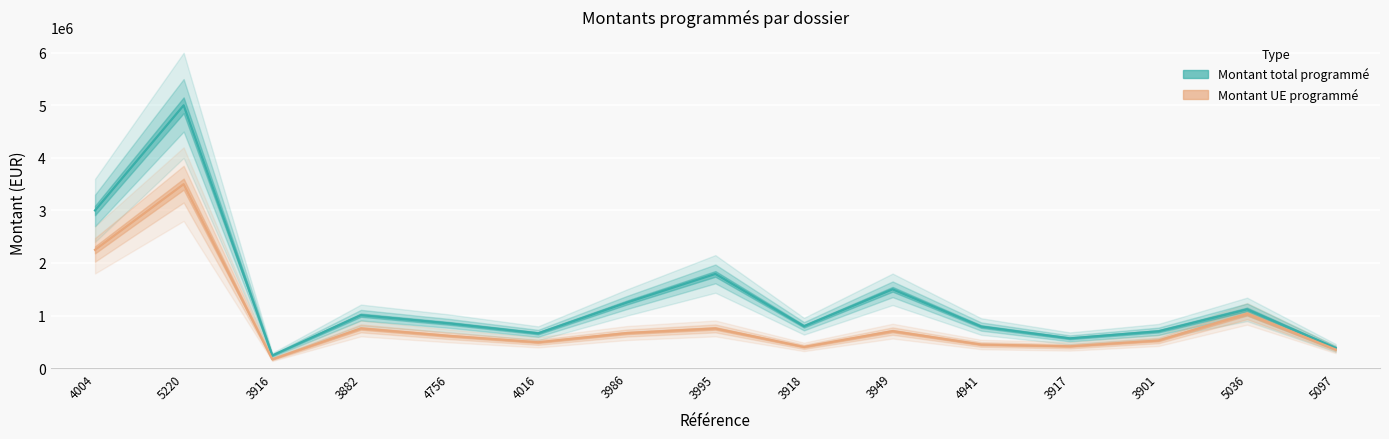

True or false: Montant total programmé has a value of 181103.5 at 3917.

False